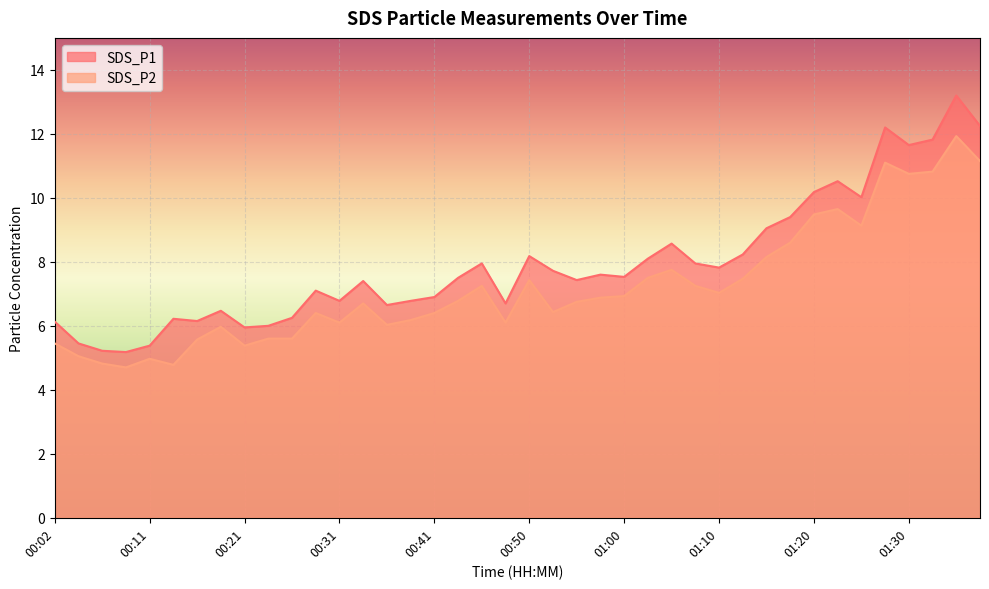

What is the label of the 17th point from the left?

00:41